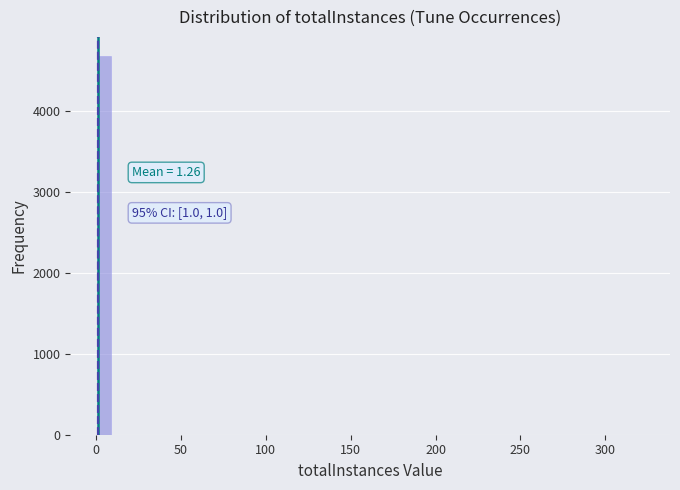

Read against the x-axis, roughly where is the centre of the tallest bar?

5